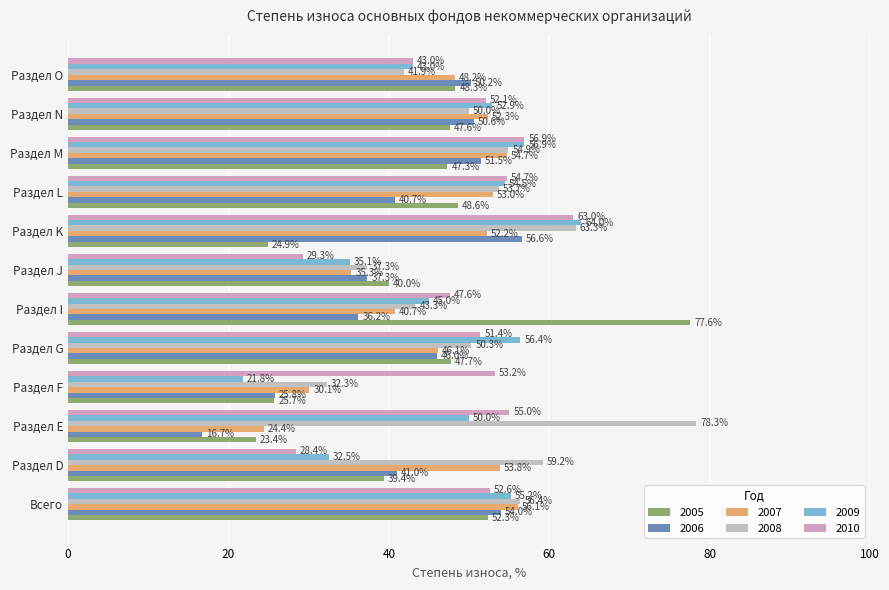

How many distinct data groups are displayed?

6